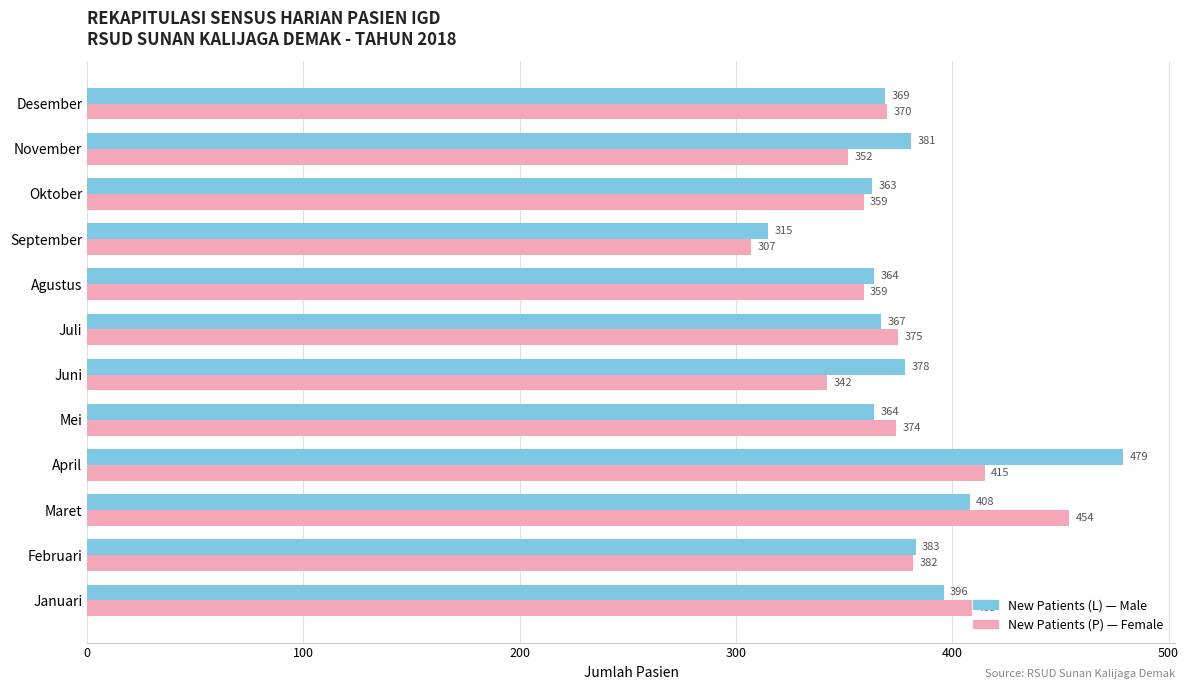

What is the minimum value shown in the chart?

307